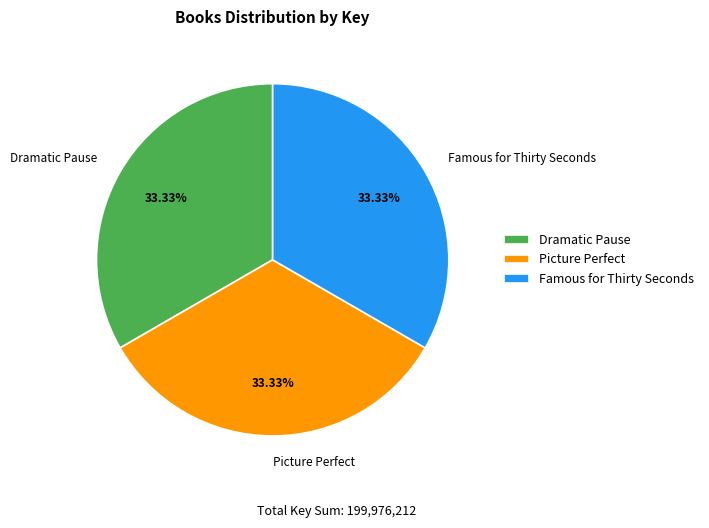

Does Picture Perfect account for over 50% of the chart?

No